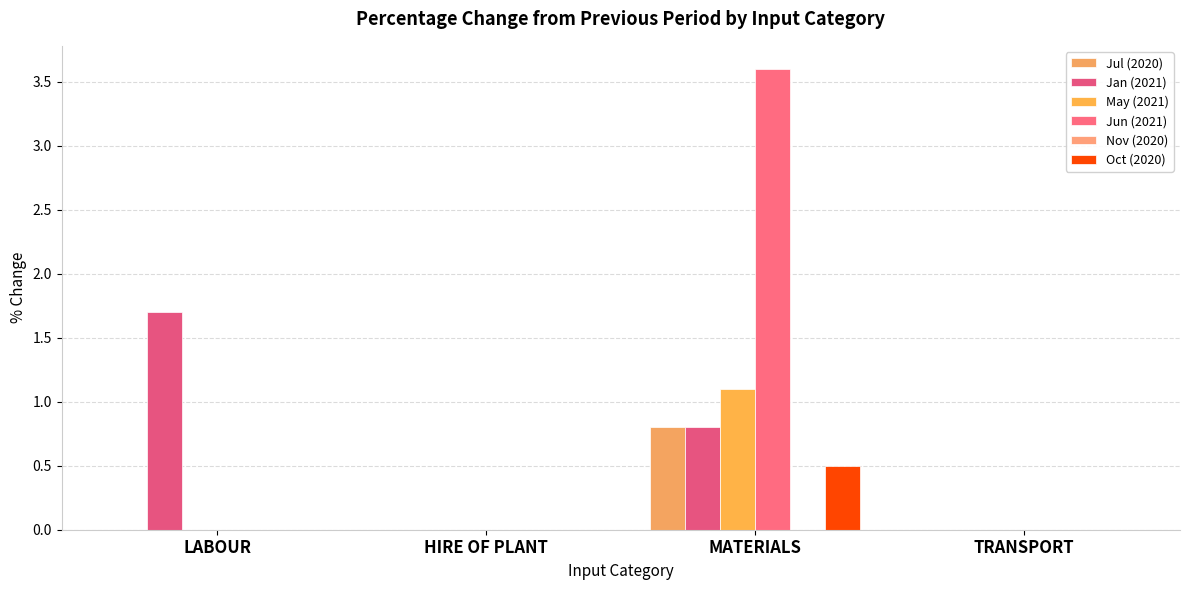

Are the bars horizontal?

No